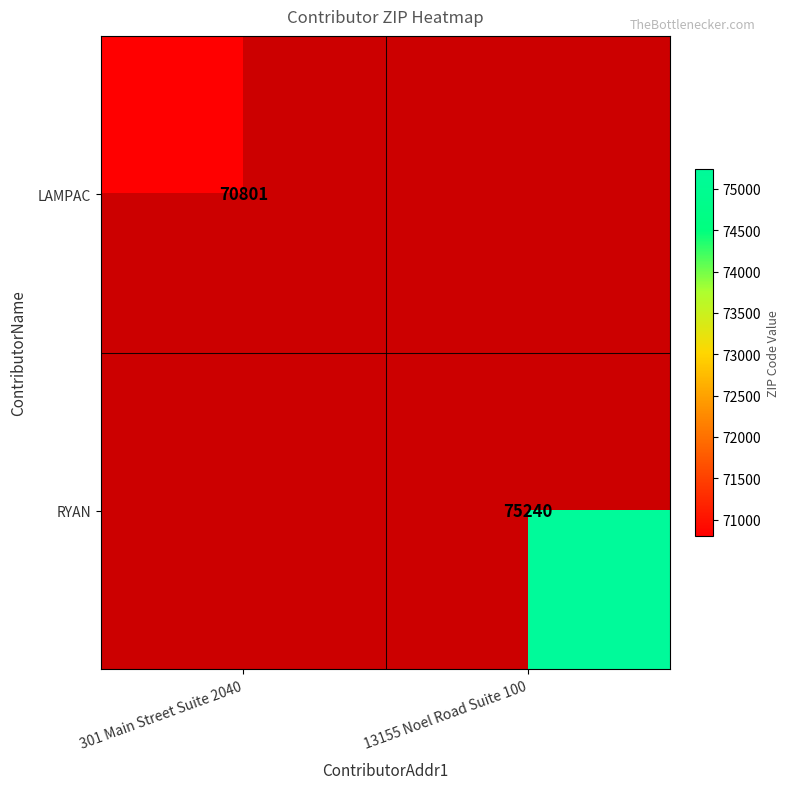

True or false: LAMPAC has a value of 113752 at 301 Main Street Suite 2040.

False